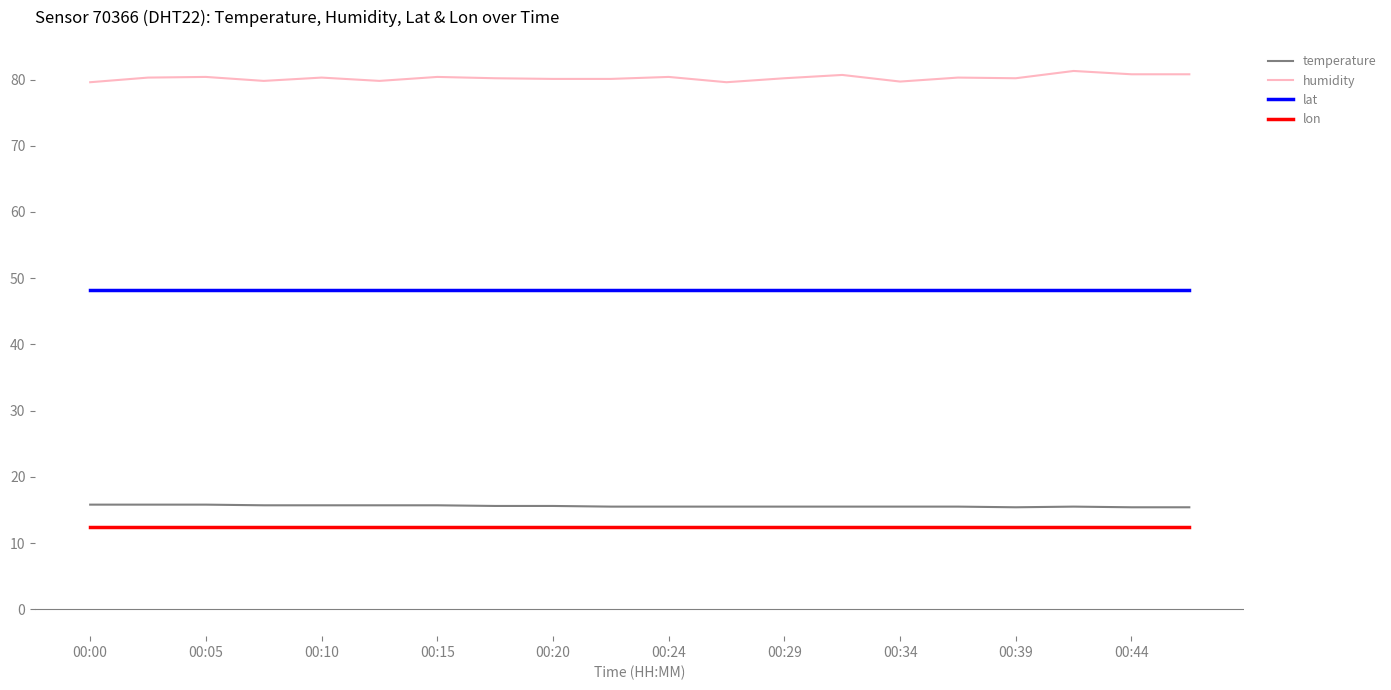

At how many categories does at least one series exceed 27?

20